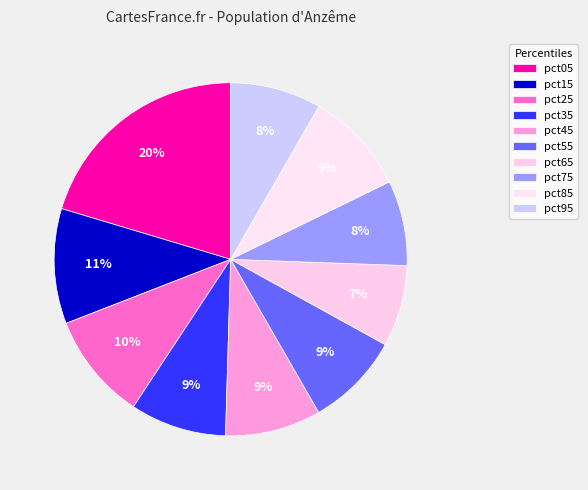

Which category has the biggest portion of the pie?

pct05